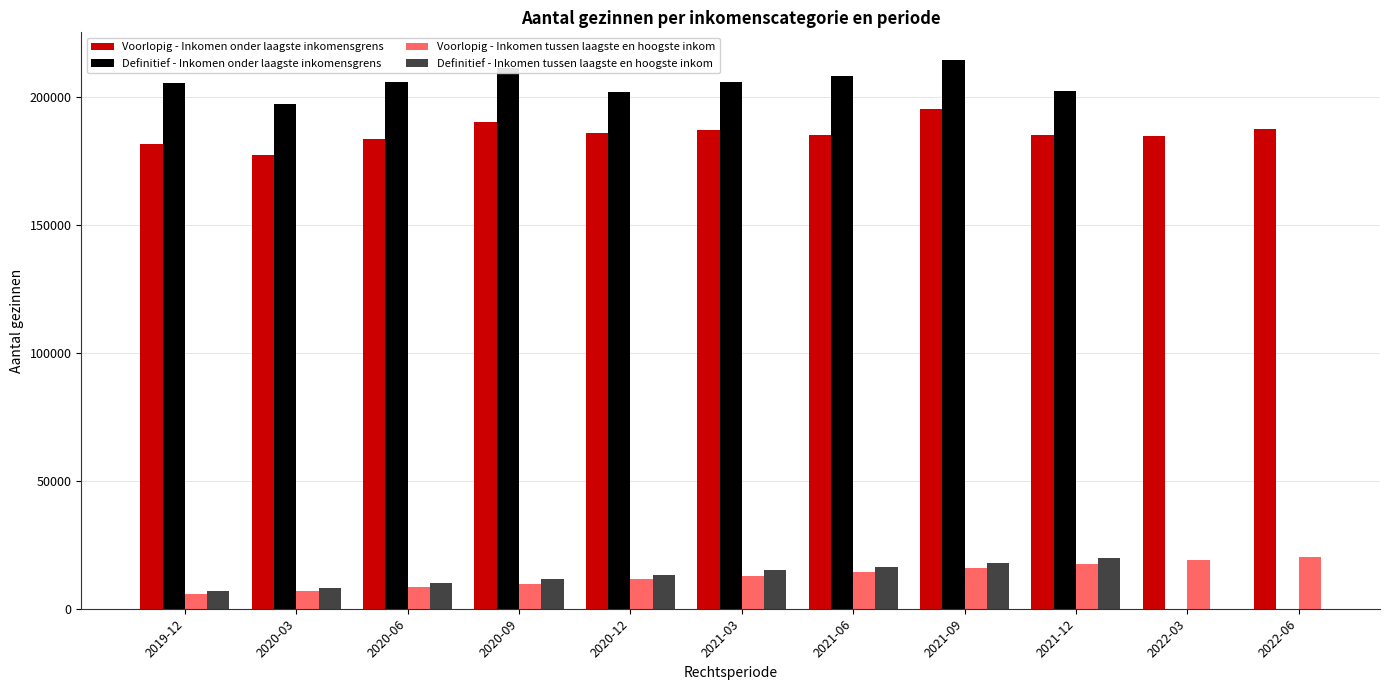

Is the value of Voorlopig - Inkomen tussen laagste en hoogste inkom at 2020-12 greater than the value of Voorlopig - Inkomen onder laagste inkomensgrens at 2019-12?

No